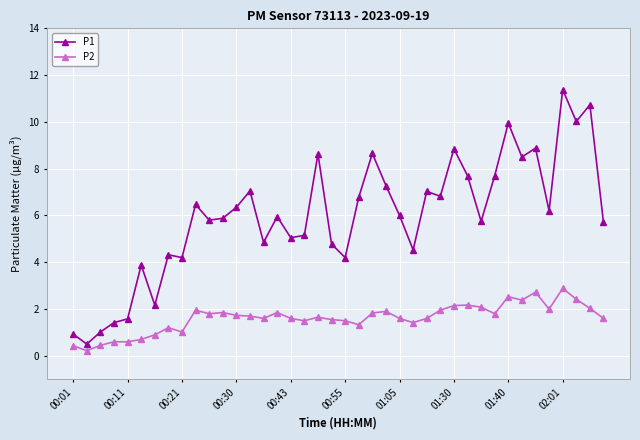

List the series in order of their overall mean, lowest first.

P2, P1